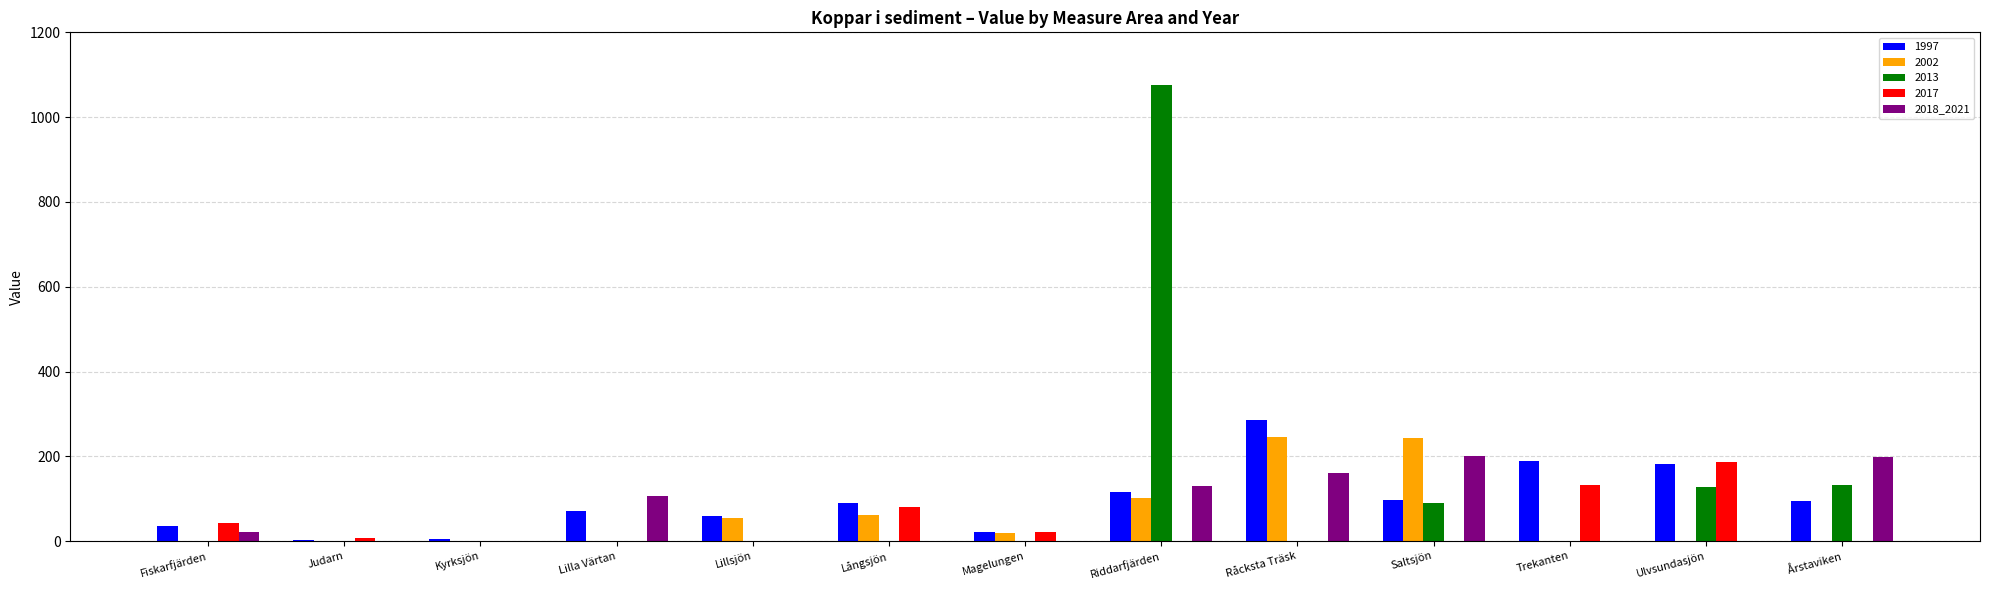

What is the sum of all 2018_2021 values?

817.0